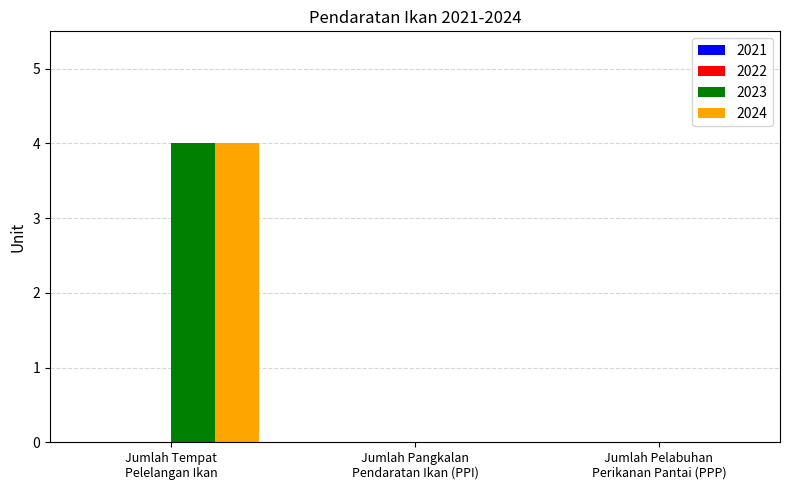

What is the highest value of the 2024 series?

4